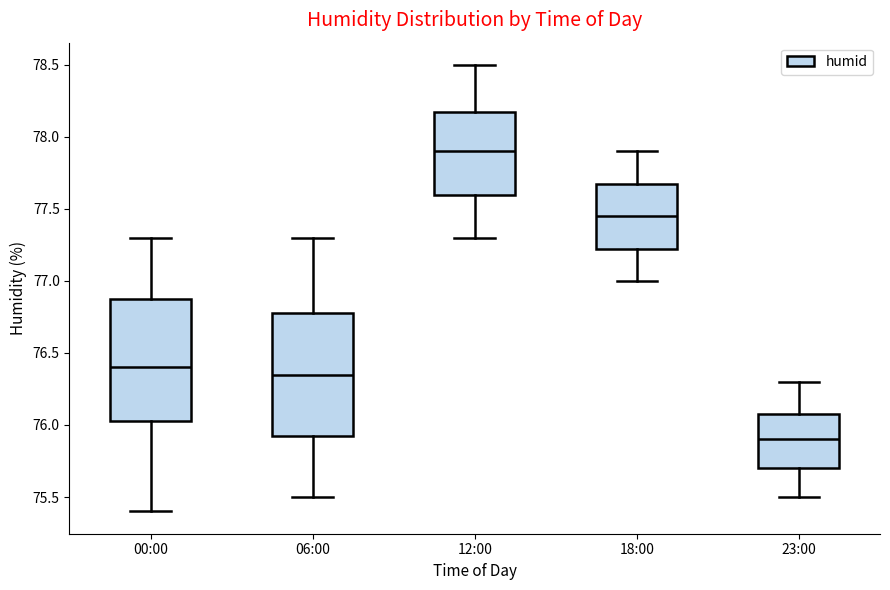

Reading left to right, transcribe this box plot: for each box, give where its median line is, the range the box spans, and where its two whiskers end, as read against the y-axis. The values are not printed on the chart, so give them approximately, as read against the axis.

00:00: median 76.40, box 76.05 to 76.90, whiskers 75.40 to 77.30
06:00: median 76.35, box 75.95 to 76.80, whiskers 75.50 to 77.30
12:00: median 77.90, box 77.60 to 78.20, whiskers 77.30 to 78.50
18:00: median 77.45, box 77.25 to 77.70, whiskers 77.00 to 77.90
23:00: median 75.90, box 75.70 to 76.10, whiskers 75.50 to 76.30